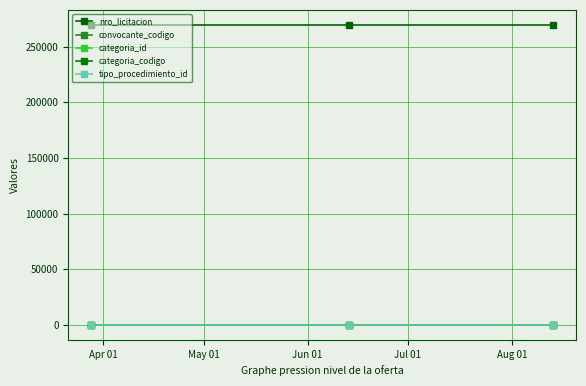

At which category does the chart reach its minimum across all series?

Apr 01